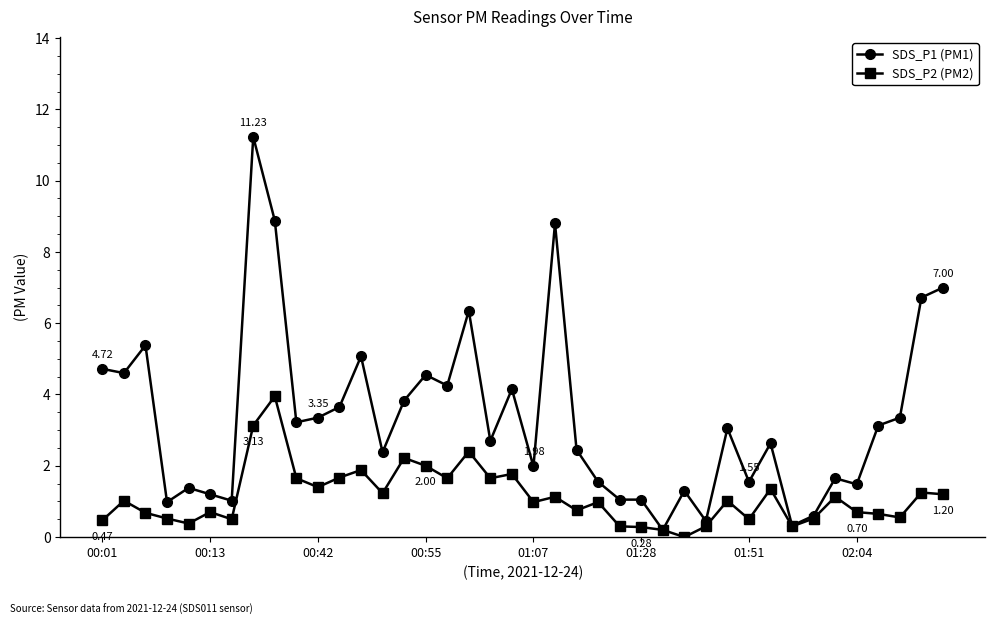

Which series has the largest range (max minus min)?

SDS_P1 (PM1)